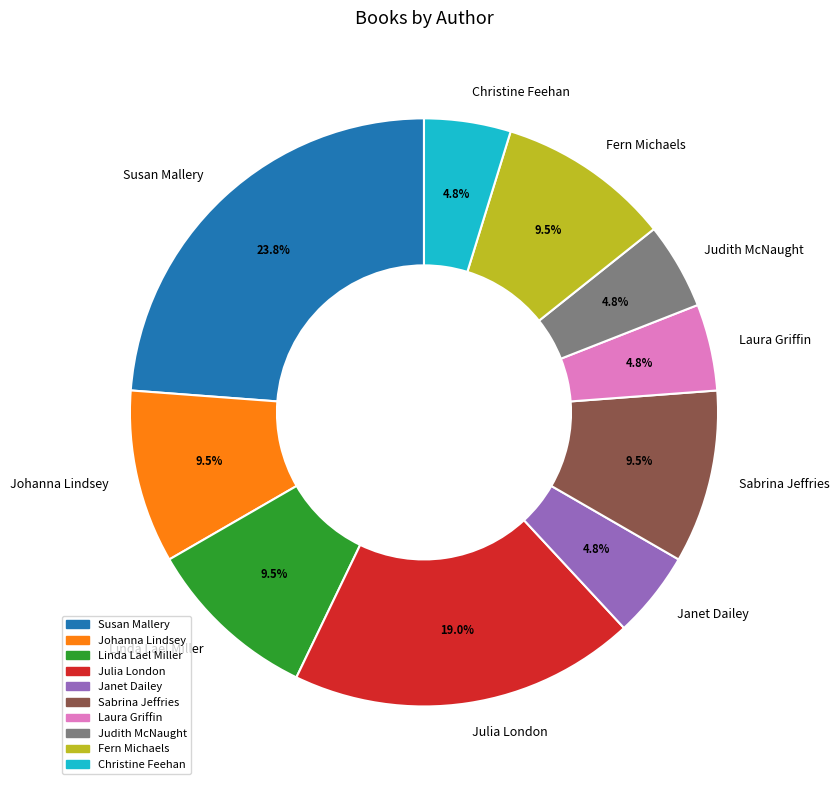

What is the ratio of the value at Sabrina Jeffries to the value at Julia London?

0.5